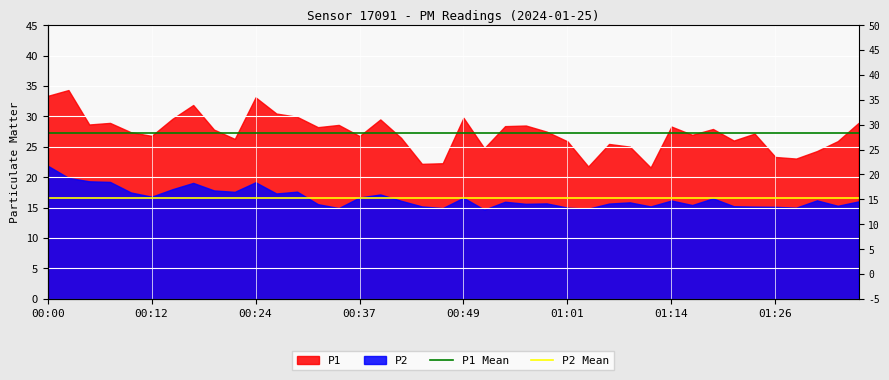

Between 31 and 00:49, which is larger?

31